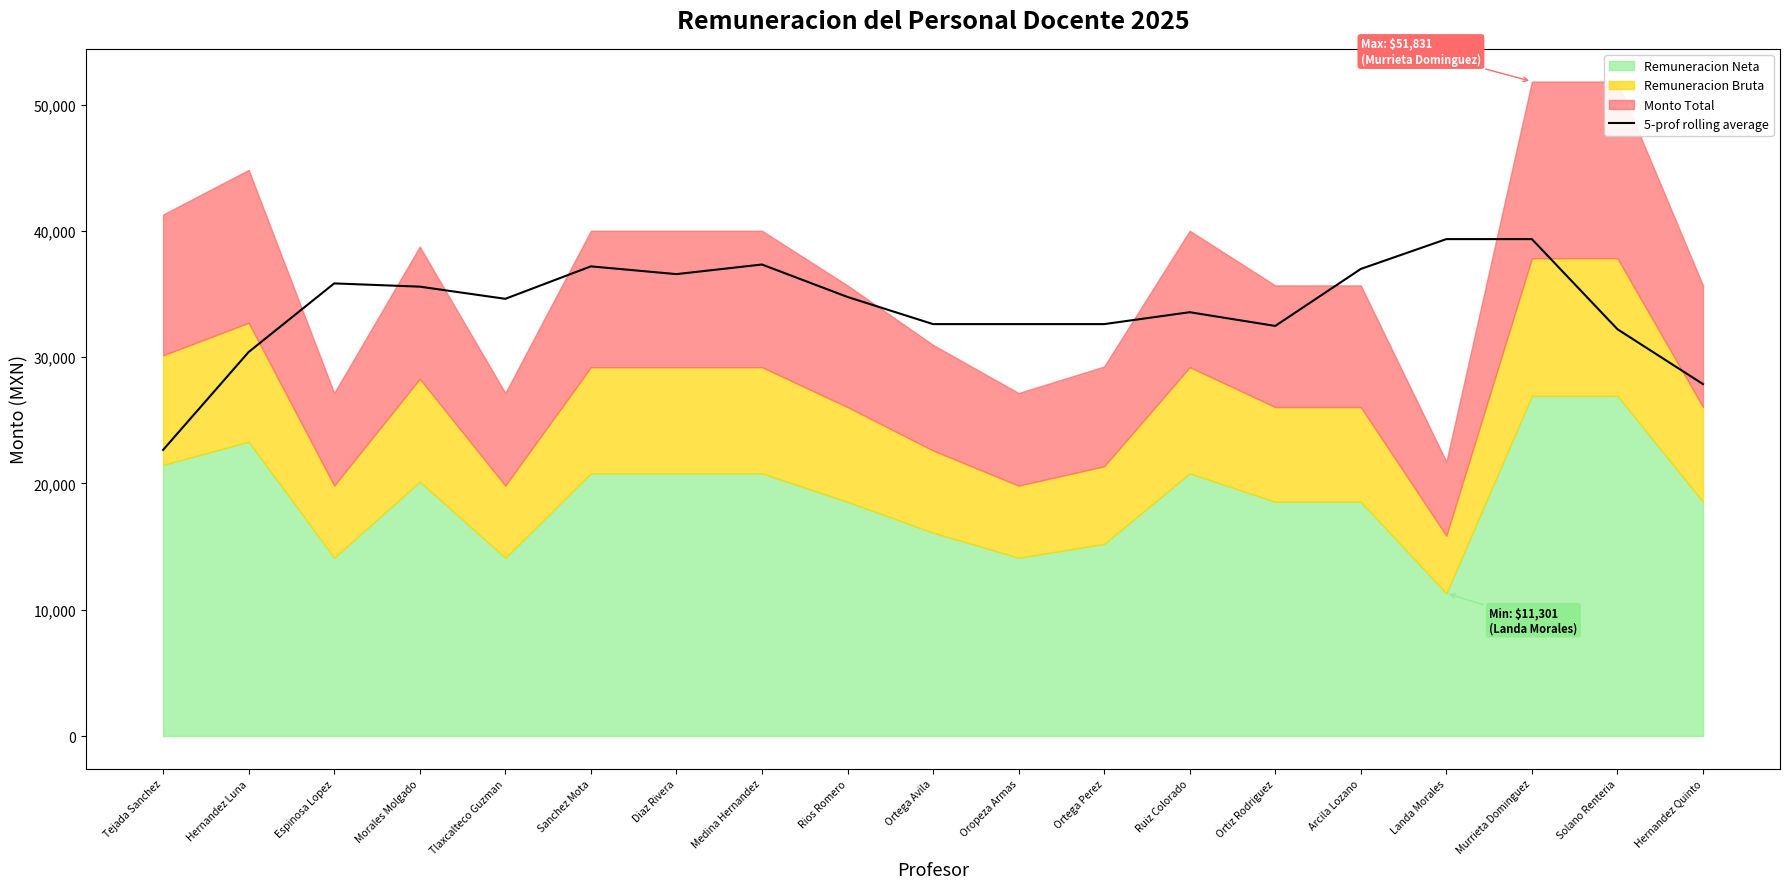

True or false: the data shows 20882.6 at Diaz Rivera.

False